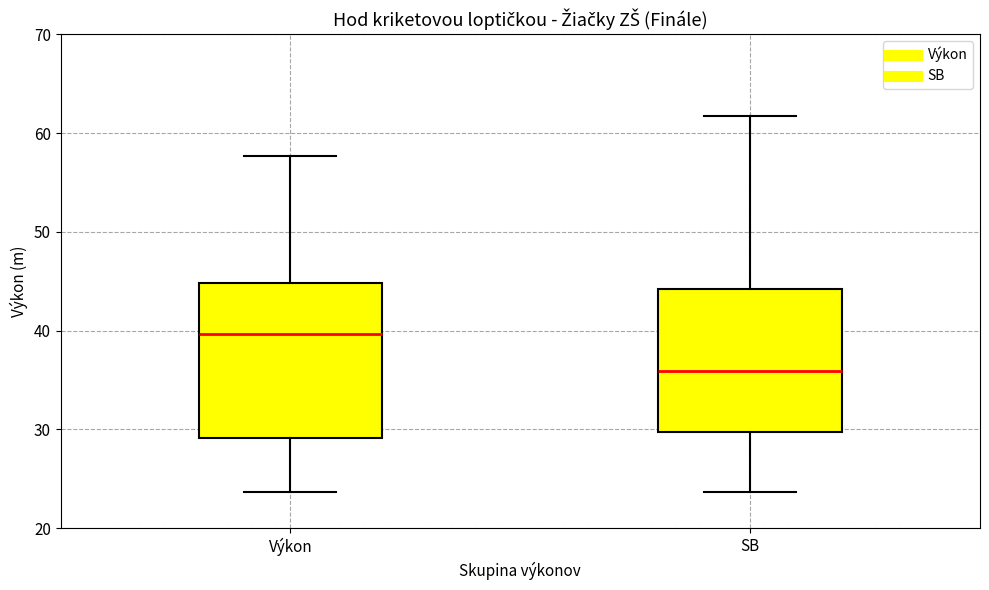

Where does the median line of the box for Výkon sit on the y-axis? The values are not printed on the chart, so give them approximately, as read against the axis.

40